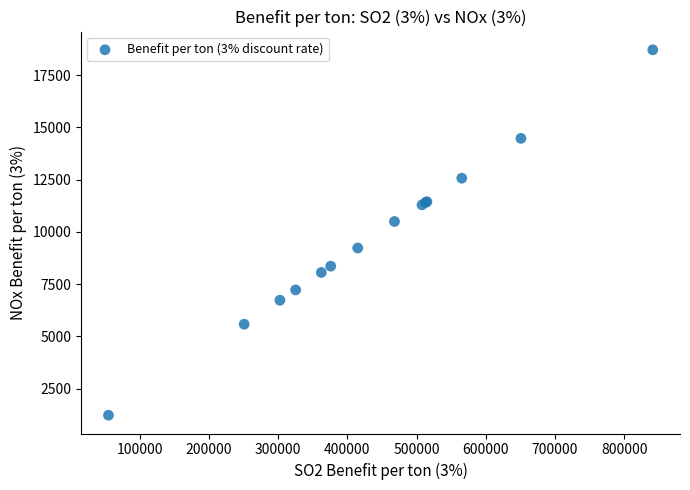

What Y value in the scatter plot is closest to 9967?

10496